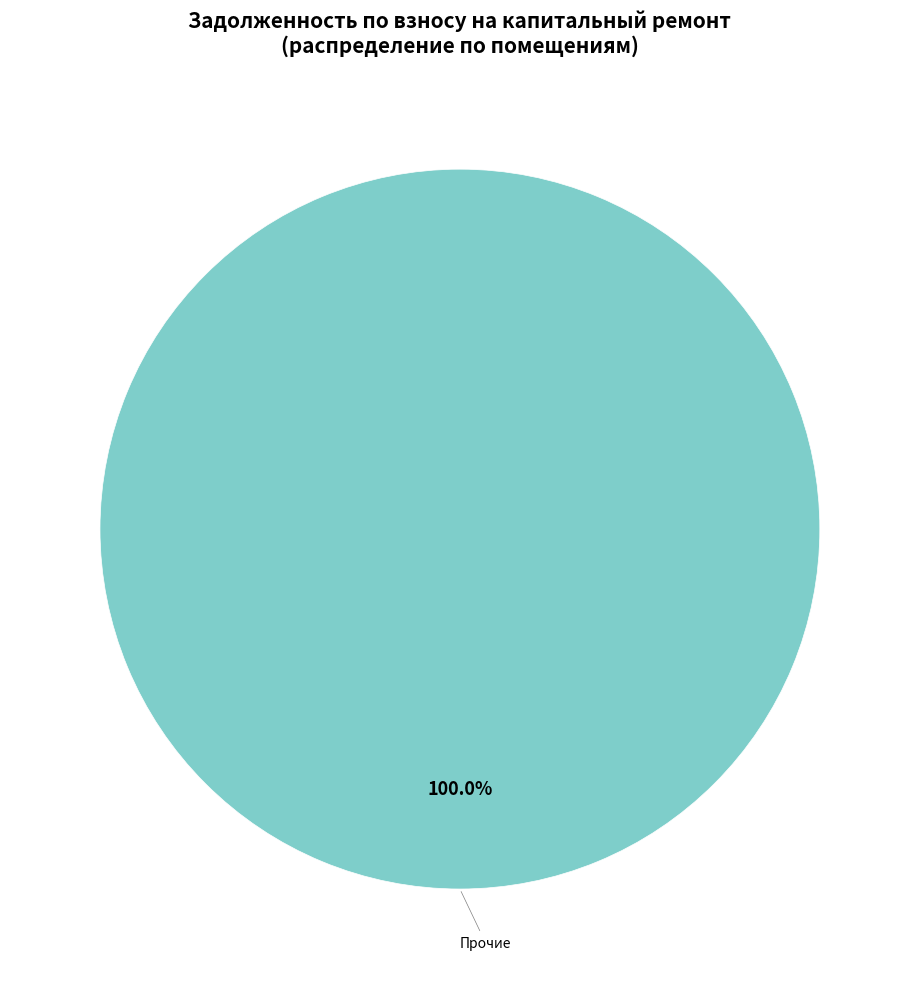

Is there a majority slice in this chart?

Yes